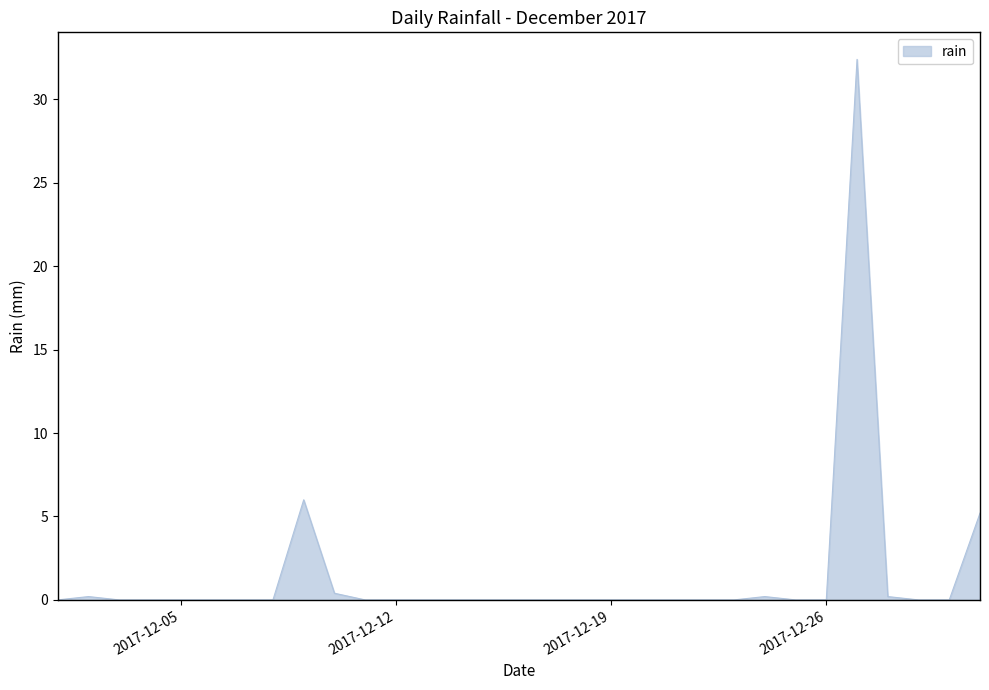

Reading left to right, list all the values displayed in this chart.

0.0	0.2	0.0	0.0	0.0	0.0	0.0	0.0	6.0	0.4	0.0	0.0	0.0	0.0	0.0	0.0	0.0	0.0	0.0	0.0	0.0	0.0	0.0	0.2	0.0	0.0	32.4	0.2	0.0	0.0	5.2